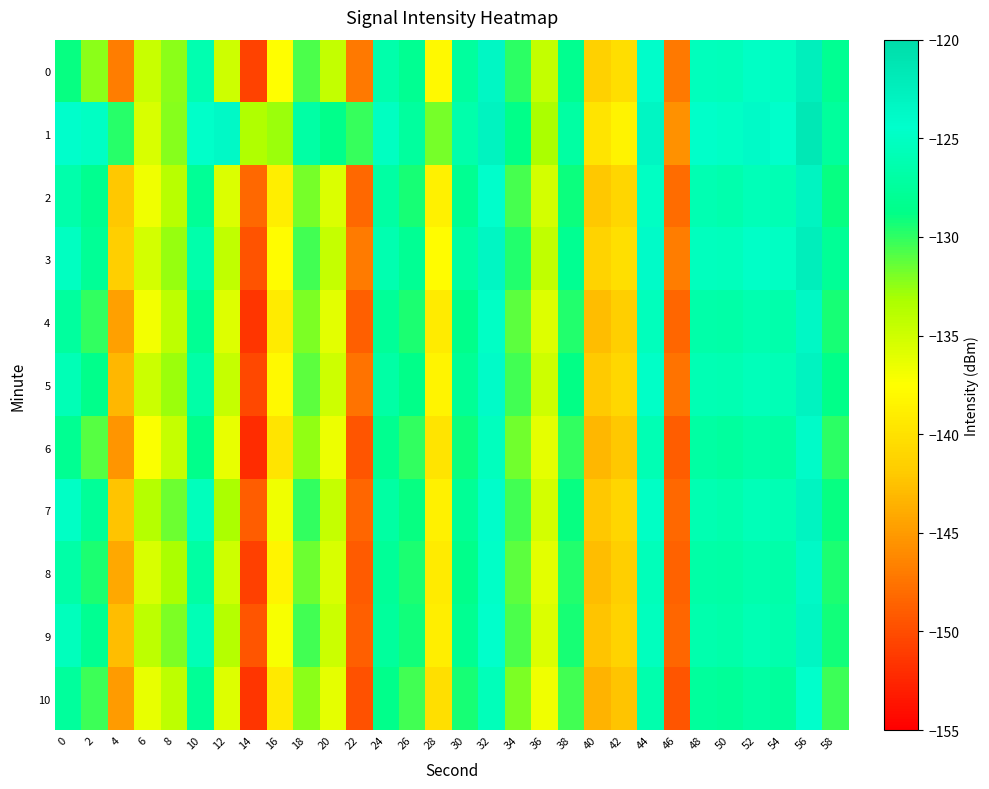

Reading left to right, list all the values displayed in this chart.

0: 0=-129.0	2=-132.3	4=-146.8	6=-134.7	8=-132.3	10=-126.2	12=-134.9	14=-150.7	16=-137.5	18=-130.8	20=-134.4	22=-147.2	24=-126.5	26=-128.2	28=-137.9	30=-127.3	32=-123.5	34=-129.9	36=-134.4	38=-128.2	40=-141.4	42=-140.3	44=-124.2	46=-147.1	48=-125.3	50=-125.5	52=-124.9	54=-125.2	56=-122.3	58=-128.2
1: 0=-124.3	2=-124.9	4=-129.7	6=-135.5	8=-132.2	10=-124.6	12=-123.8	14=-133.4	16=-132.8	18=-126.9	20=-128.5	22=-130.2	24=-125.1	26=-127.3	28=-131.8	30=-126.5	32=-122.9	34=-128.7	36=-133.2	38=-127.1	40=-139.8	42=-138.5	44=-123.4	46=-145.7	48=-124.6	50=-124.8	52=-123.9	54=-124.4	56=-121.6	58=-127.5
2: 0=-126.5	2=-128.3	4=-142.1	6=-136.7	8=-133.9	10=-127.8	12=-135.6	14=-148.2	16=-138.9	18=-131.8	20=-135.7	22=-148.3	24=-127.1	26=-129.4	28=-138.7	30=-128.1	32=-124.3	34=-130.6	36=-135.2	38=-129.1	40=-142.1	42=-141.0	44=-125.0	46=-147.9	48=-126.1	50=-126.3	52=-125.7	54=-125.9	56=-123.1	58=-128.9
3: 0=-125.1	2=-127.9	4=-141.5	6=-135.2	8=-132.7	10=-126.5	12=-134.3	14=-149.6	16=-137.7	18=-130.5	20=-134.6	22=-147.0	24=-126.2	26=-128.0	28=-137.7	30=-127.1	32=-123.3	34=-129.7	36=-134.3	38=-128.1	40=-141.2	42=-140.1	44=-124.0	46=-146.9	48=-125.2	50=-125.4	52=-124.7	54=-125.0	56=-122.2	58=-127.9
4: 0=-127.3	2=-130.1	4=-144.7	6=-136.9	8=-134.1	10=-128.0	12=-135.8	14=-151.5	16=-139.2	18=-132.0	20=-136.1	22=-148.8	24=-127.7	26=-129.5	28=-139.2	30=-128.6	32=-124.8	34=-131.2	36=-135.8	38=-129.6	40=-142.7	42=-141.6	44=-125.4	46=-148.4	48=-126.6	50=-126.8	52=-126.2	54=-126.5	56=-123.6	58=-129.4
5: 0=-125.8	2=-128.6	4=-143.2	6=-134.9	8=-132.8	10=-126.7	12=-134.5	14=-150.3	16=-138.0	18=-131.2	20=-135.0	22=-147.6	24=-126.9	26=-128.7	28=-138.4	30=-127.8	32=-124.1	34=-130.4	36=-135.0	38=-128.8	40=-141.9	42=-140.8	44=-124.7	46=-147.6	48=-125.9	50=-126.1	52=-125.5	54=-125.8	56=-122.9	58=-128.7
6: 0=-128.2	2=-131.0	4=-145.3	6=-137.3	8=-134.6	10=-128.5	12=-136.3	14=-152.0	16=-139.8	18=-132.5	20=-136.6	22=-149.4	24=-128.3	26=-130.0	28=-139.8	30=-129.1	32=-125.3	34=-131.7	36=-136.2	38=-130.1	40=-143.2	42=-142.1	44=-125.9	46=-148.9	48=-127.1	50=-127.3	52=-126.7	54=-127.0	56=-124.1	58=-129.9
7: 0=-124.9	2=-127.7	4=-142.3	6=-133.8	8=-131.5	10=-125.4	12=-133.2	14=-148.9	16=-136.7	18=-130.0	20=-134.6	22=-148.4	24=-127.1	26=-128.9	28=-138.6	30=-127.9	32=-124.2	34=-130.5	36=-135.3	38=-129.0	40=-142.1	42=-141.0	44=-124.9	46=-148.2	48=-126.1	50=-126.3	52=-125.7	54=-126.0	56=-123.1	58=-128.9
8: 0=-126.7	2=-129.5	4=-144.1	6=-135.5	8=-133.2	10=-127.1	12=-135.0	14=-150.8	16=-138.4	18=-131.6	20=-135.5	22=-149.0	24=-127.7	26=-129.5	28=-139.2	30=-128.5	32=-124.7	34=-131.1	36=-136.0	38=-129.7	40=-142.7	42=-141.6	44=-125.5	46=-148.7	48=-126.7	50=-126.9	52=-126.3	54=-126.6	56=-123.7	58=-129.5
9: 0=-125.4	2=-128.2	4=-142.8	6=-134.2	8=-131.9	10=-125.8	12=-133.7	14=-149.4	16=-137.2	18=-130.4	20=-134.9	22=-148.8	24=-127.4	26=-129.2	28=-138.9	30=-128.2	32=-124.5	34=-130.8	36=-135.7	38=-129.4	40=-142.4	42=-141.3	44=-125.2	46=-148.4	48=-126.4	50=-126.6	52=-126.0	54=-126.3	56=-123.4	58=-129.2
10: 0=-127.5	2=-130.3	4=-144.9	6=-136.4	8=-134.1	10=-127.9	12=-135.8	14=-151.5	16=-139.4	18=-132.4	20=-136.2	22=-149.8	24=-128.6	26=-130.4	28=-140.1	30=-129.4	32=-125.6	34=-132.0	36=-136.8	38=-130.5	40=-143.4	42=-142.3	44=-126.3	46=-149.4	48=-127.5	50=-127.7	52=-127.1	54=-127.4	56=-124.5	58=-130.3